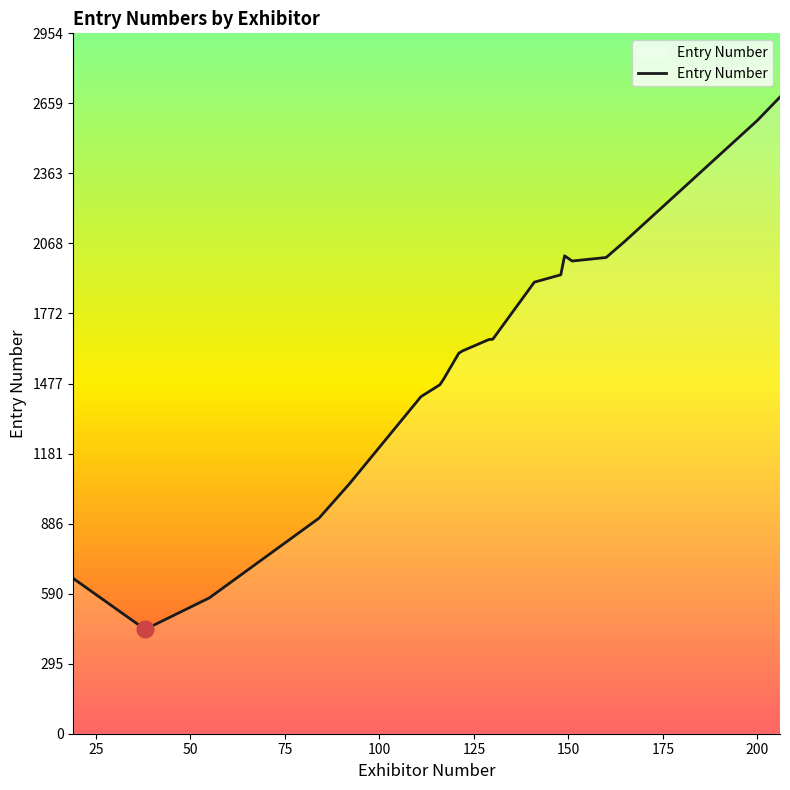

What is the average value?

1589